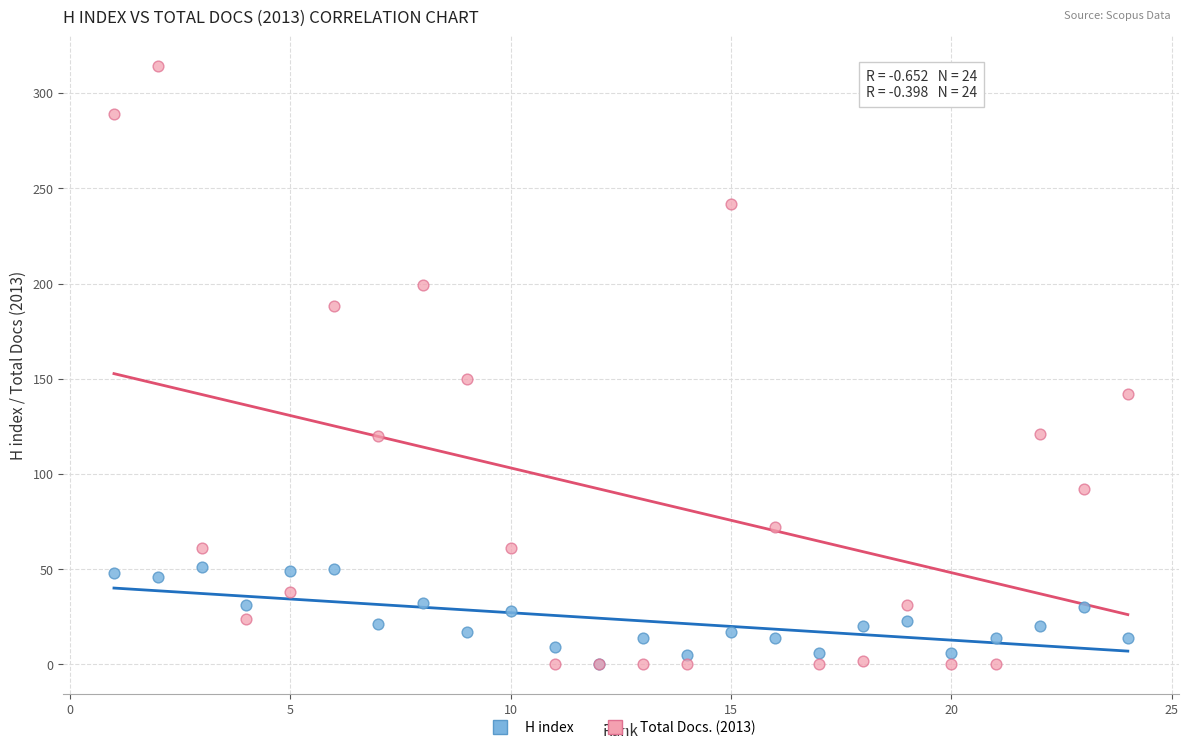

Across all series, what Y value is closest to 157?

150